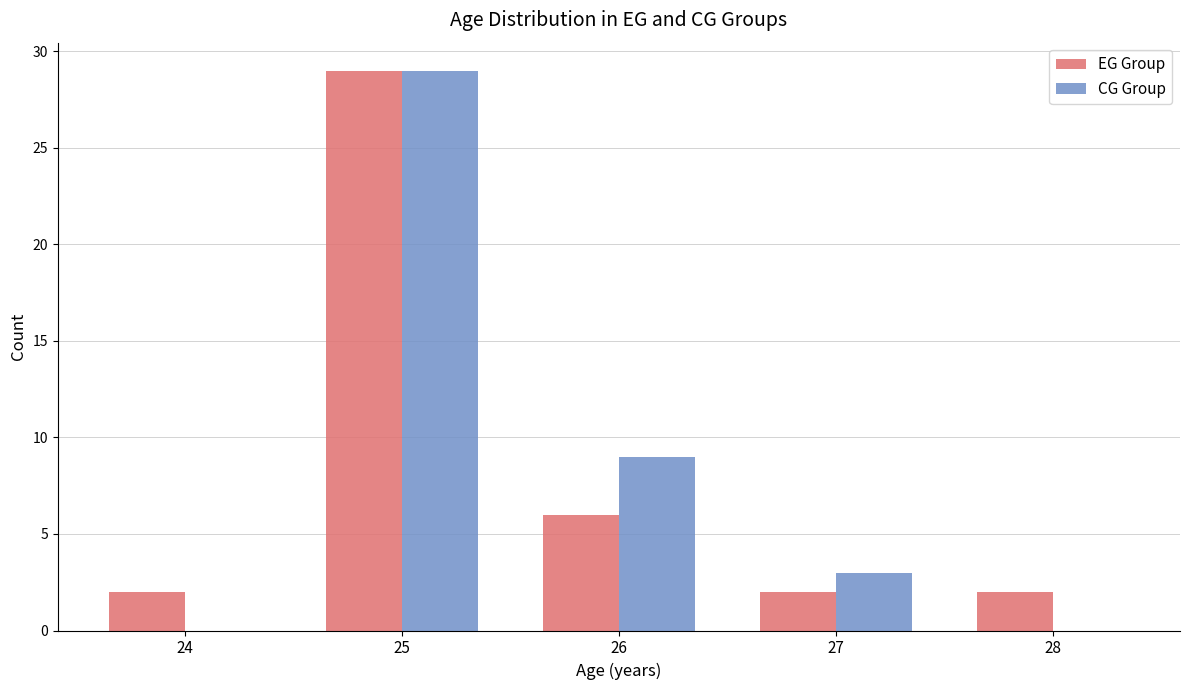

The value of CG Group at 25 is 14. True or false?

False